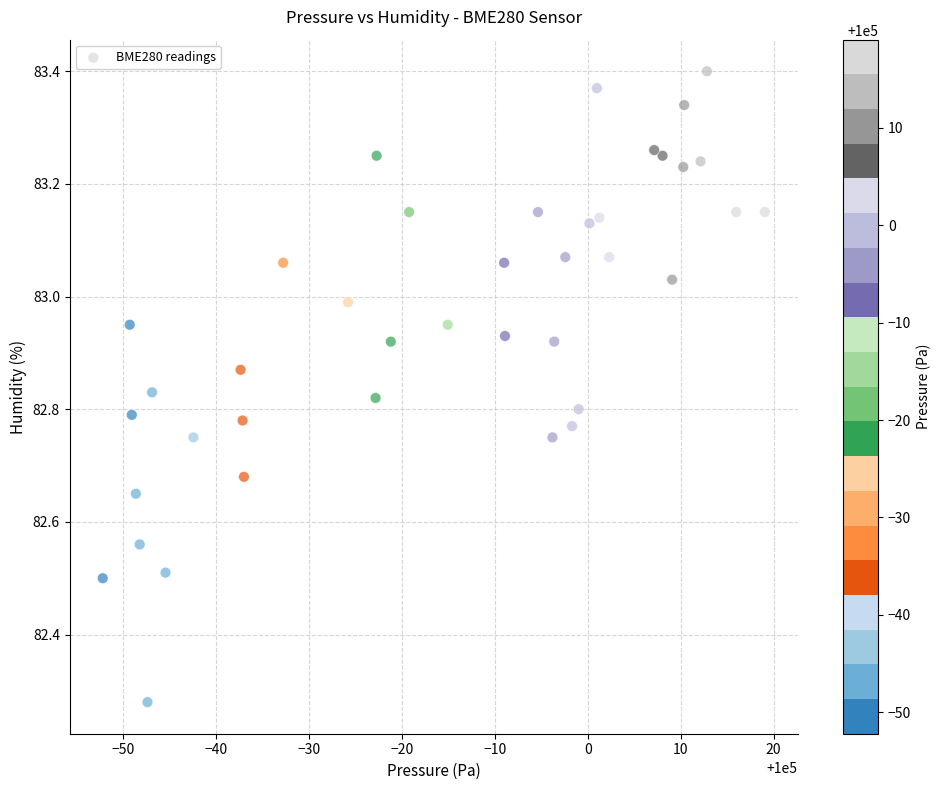

What is the range of X values (max minus min)?

71.3